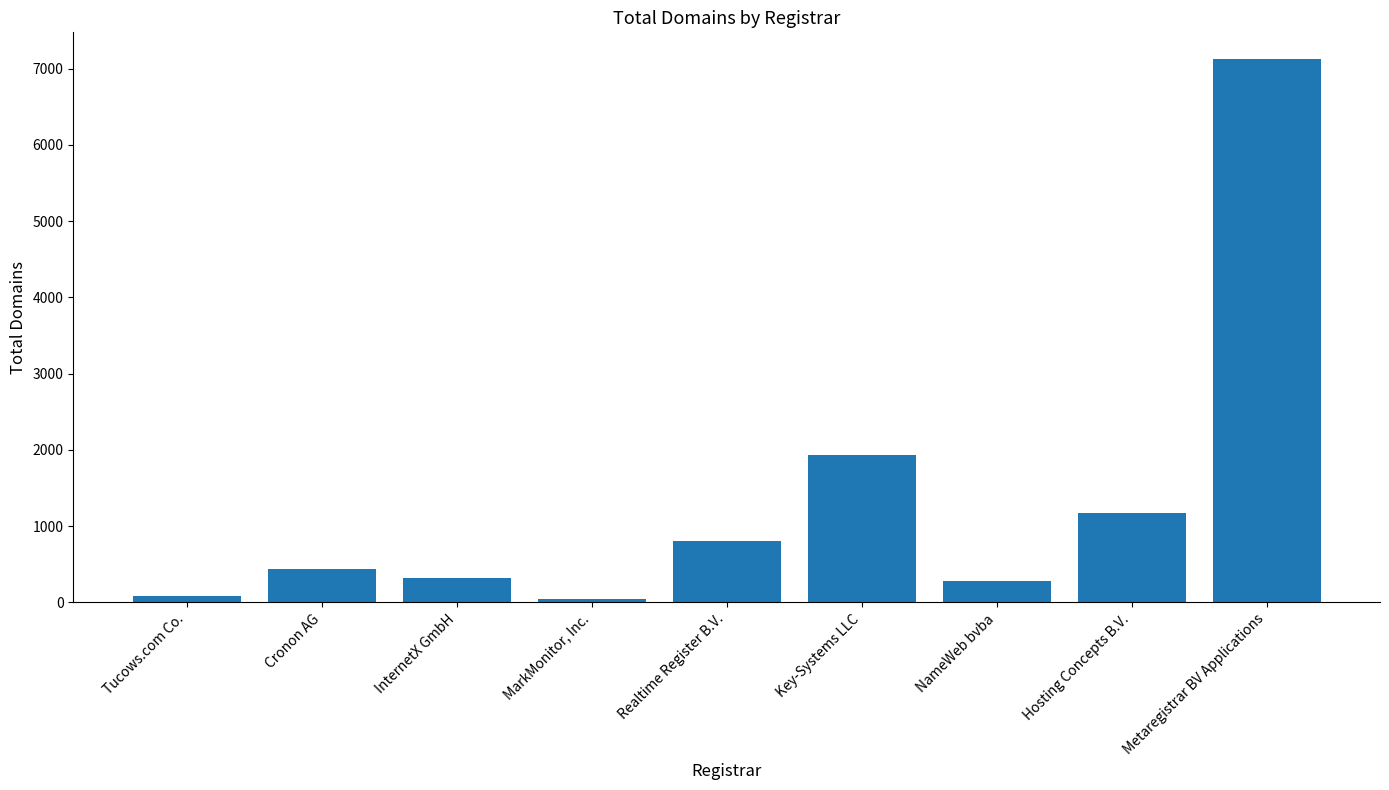

How many bars are there in total?

9